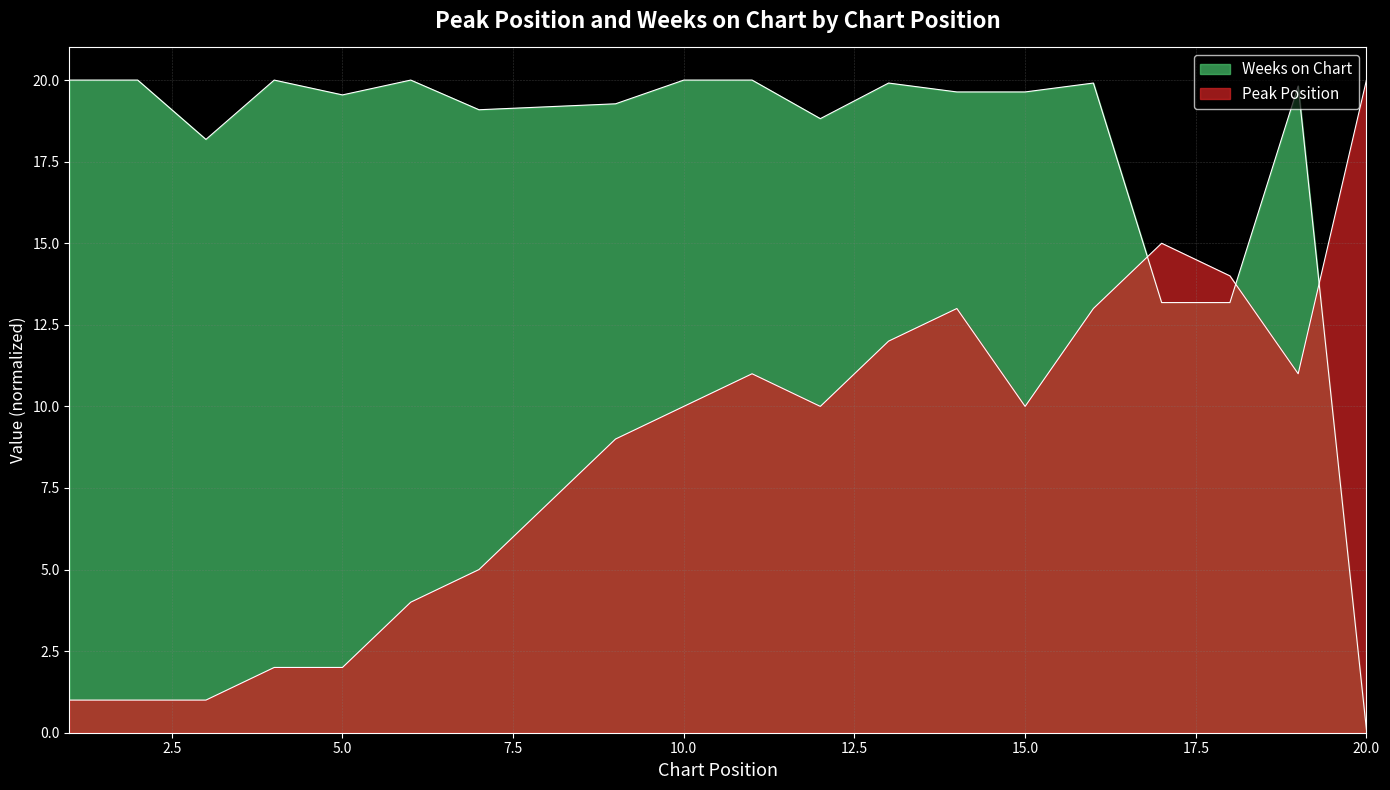

Which label corresponds to the largest value in the chart?

20